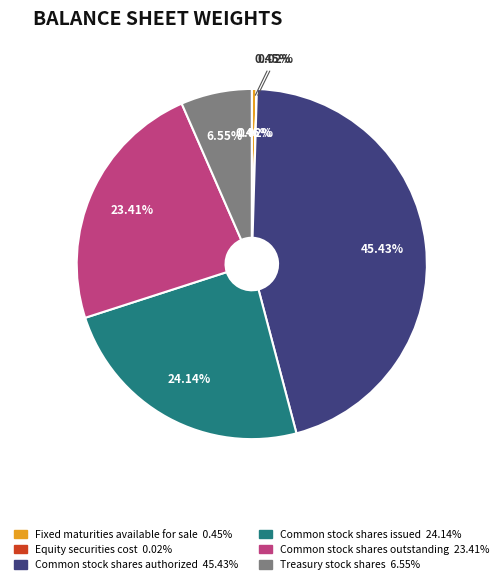

To the nearest percent, what is the difference between the Treasury stock shares and Common stock shares authorized slice percentages?

39%